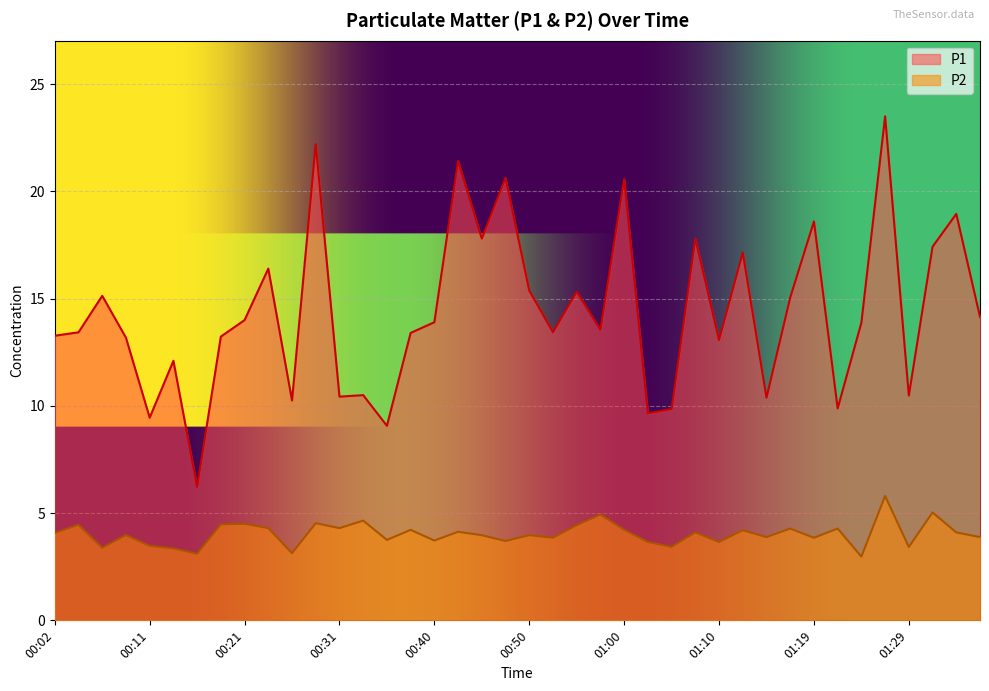

Which category has the lowest value across all series?

01:24